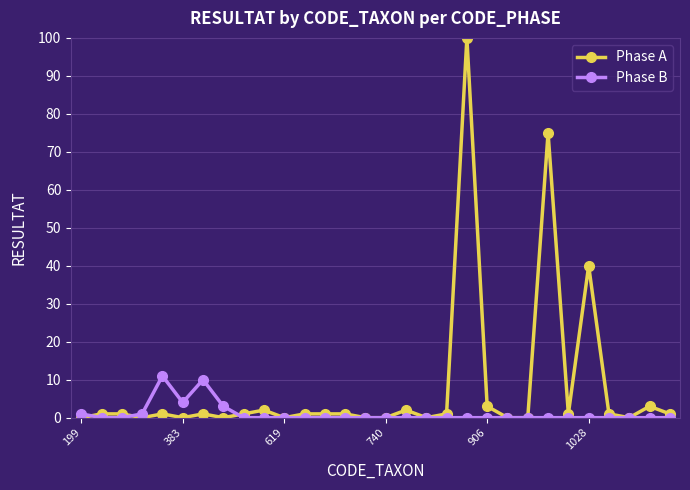

True or false: Phase A has more than 0 interior local peaks.

True